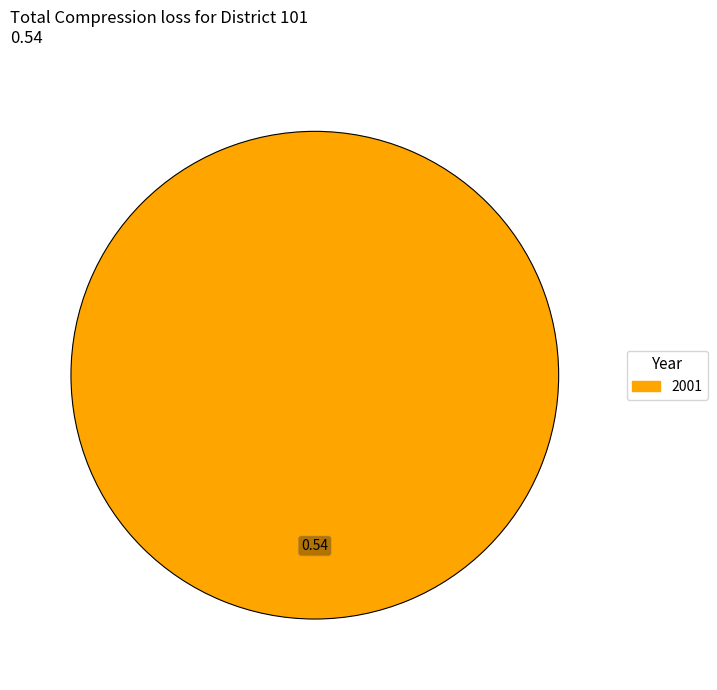

Does any single category account for the majority?

Yes